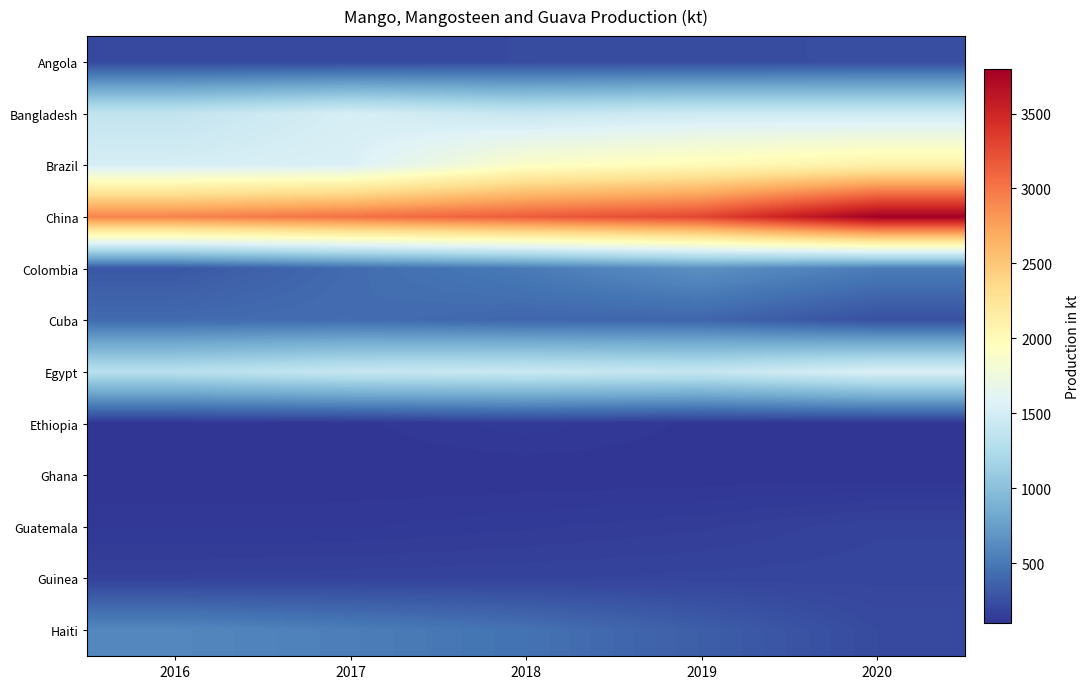

Reading left to right, what are all the values shown in this chart?

Angola: 2016=218.1	2017=216.1	2018=230.5	2019=236.7	2020=248.0
Bangladesh: 2016=1376.0	2017=1517.7	2018=1407.3	2019=1456.3	2020=1448.4
Brazil: 2016=1515.2	2017=1547.9	2018=1899.3	2019=2002.8	2020=2113.9
China: 2016=2925.5	2017=3027.3	2018=3151.1	2019=3282.0	2020=3798.0
Colombia: 2016=301.5	2017=422.0	2018=515.3	2019=649.7	2020=530.0
Cuba: 2016=420.2	2017=432.4	2018=391.1	2019=388.3	2020=259.0
Egypt: 2016=1305.1	2017=1404.2	2018=1429.4	2019=1396.5	2020=1544.3
Ethiopia: 2016=104.9	2017=108.2	2018=137.0	2019=108.9	2020=108.7
Ghana: 2016=99.4	2017=99.3	2018=99.0	2019=101.8	2020=101.6
Guatemala: 2016=124.4	2017=126.2	2018=139.5	2019=153.6	2020=182.7
Guinea: 2016=175.6	2017=180.2	2018=185.0	2019=190.4	2020=194.8
Haiti: 2016=596.4	2017=536.8	2018=461.8	2019=342.7	2020=228.7